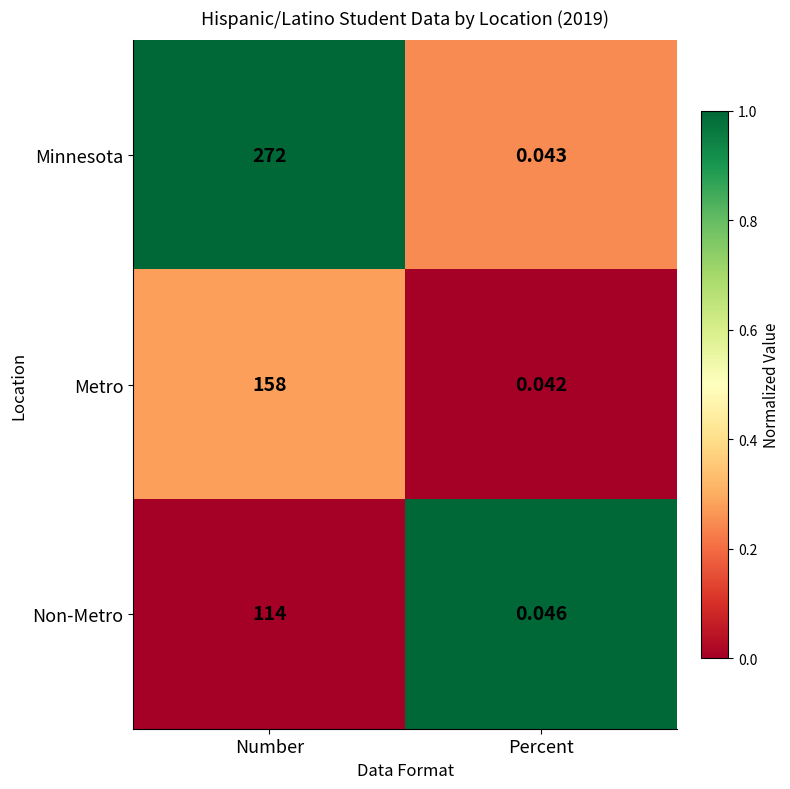

Which series has the largest total across all categories?

Minnesota